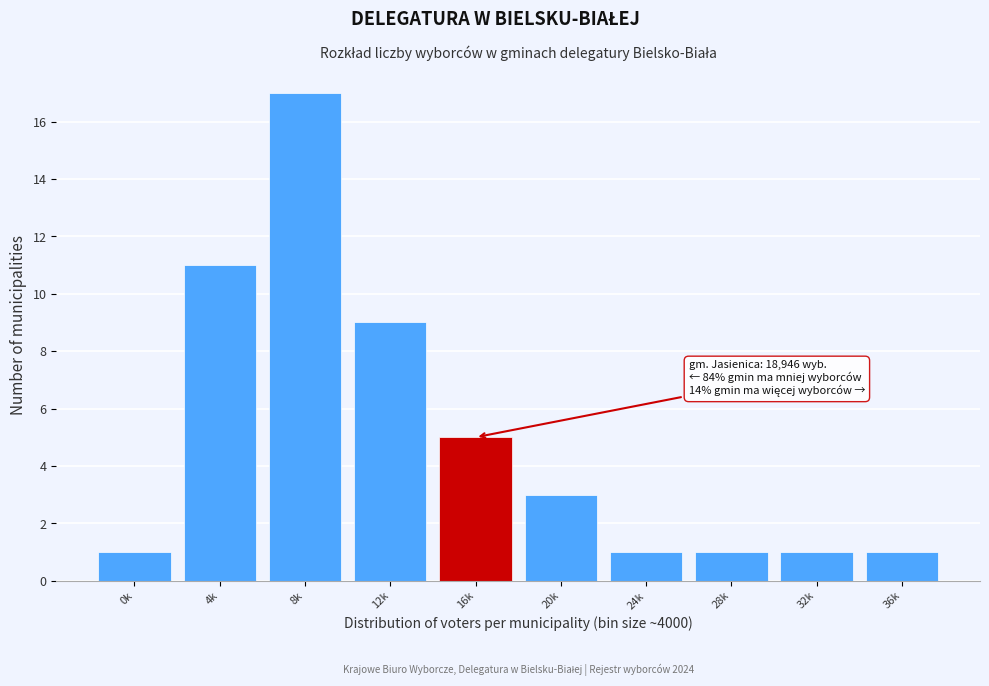

Reading right to left, extract all data points from this chart.

1	1	1	1	3	5	9	17	11	1